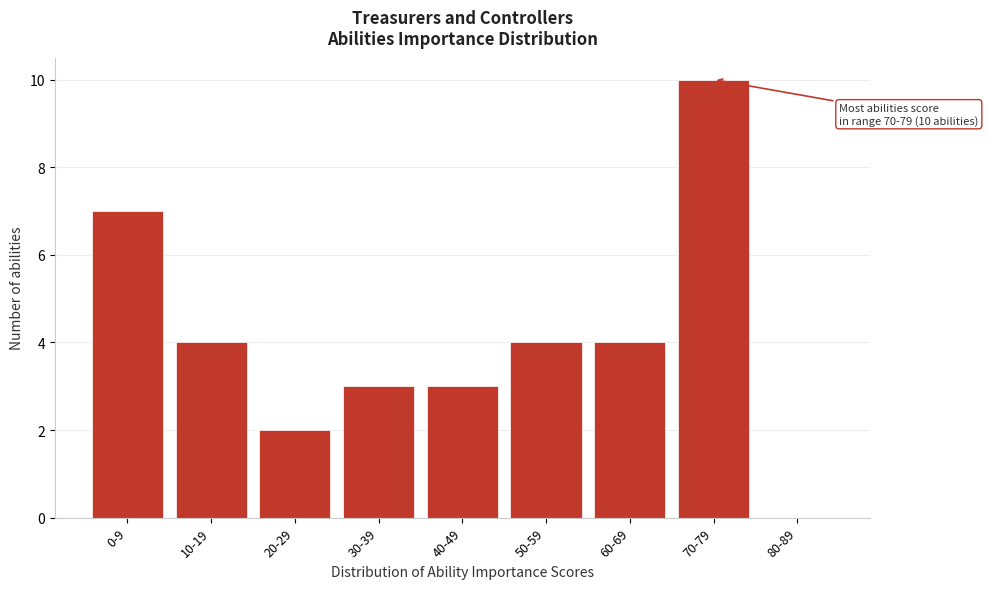

Reading left to right, extract all data points from this chart.

0-9=7	10-19=4	20-29=2	30-39=3	40-49=3	50-59=4	60-69=4	70-79=10	80-89=0